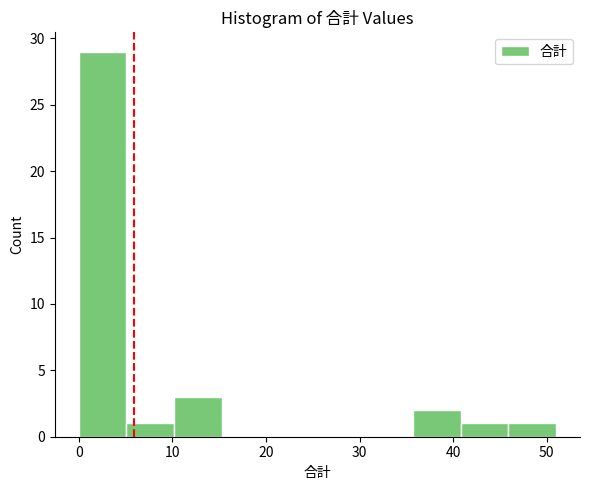

Reading left to right, list every bar in this chart as the range it spans on the x-axis followed by its height. Neither the bar edges nor the heights are printed on the chart, so give them approximately, as read against the axes.

0.0 to 5.1: 29
5.1 to 10.2: 1
10.2 to 15.3: 3
15.3 to 20.4: 0
20.4 to 25.5: 0
25.5 to 30.6: 0
30.6 to 35.7: 0
35.7 to 40.8: 2
40.8 to 45.9: 1
45.9 to 51.0: 1